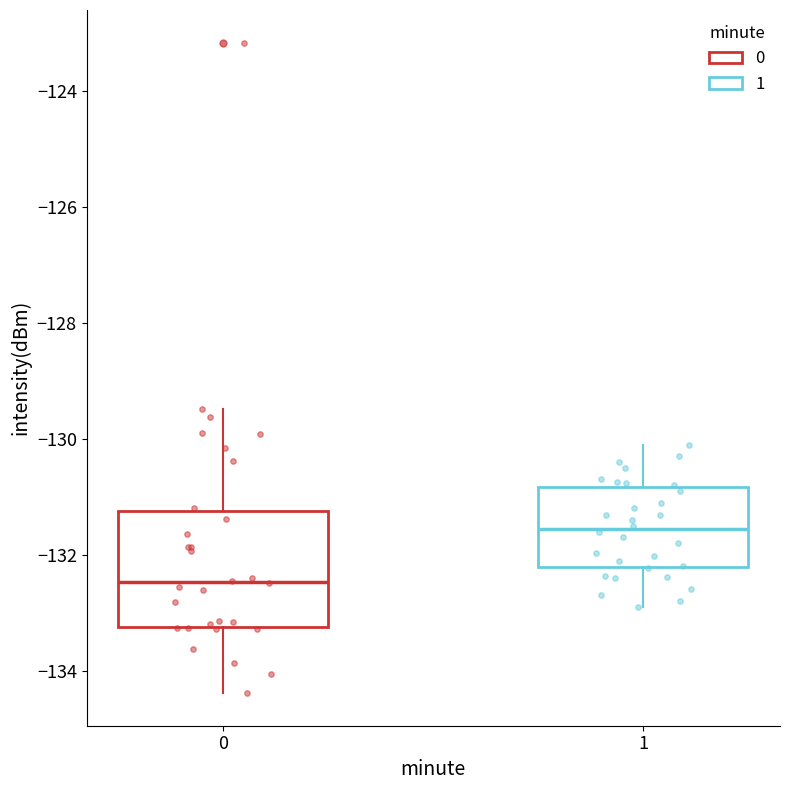

Reading left to right, read every box against the y-axis: the position of its median line, the range the box covers, and the ends of its whiskers. The values are not printed on the chart, so give them approximately, as read against the axis.

0: median -132.4, box -133.2 to -131.2, whiskers -134.4 to -129.4
1: median -131.6, box -132.2 to -130.8, whiskers -132.8 to -130.0